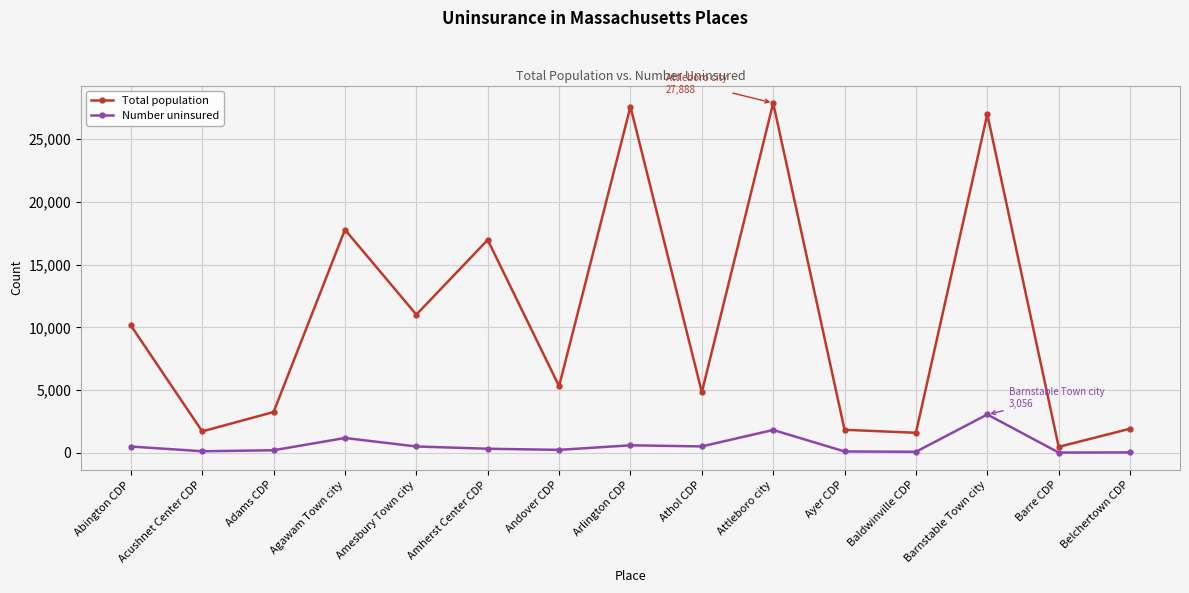

What position from the right is Agawam Town city?

12